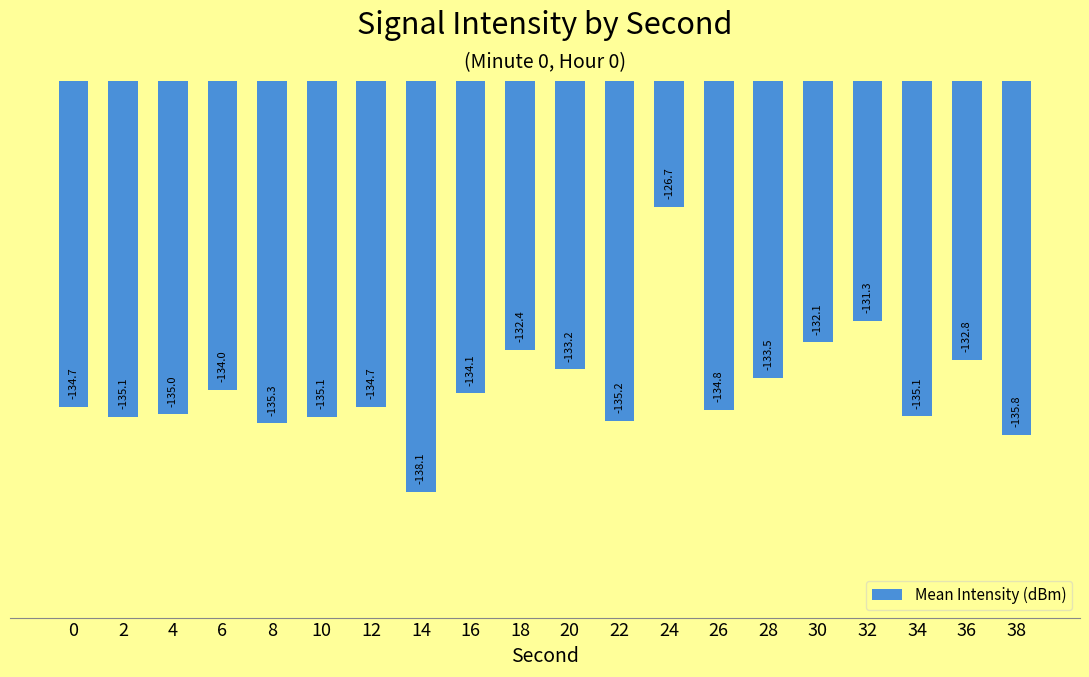

Is it true that the value at 0 is -233.4?

False